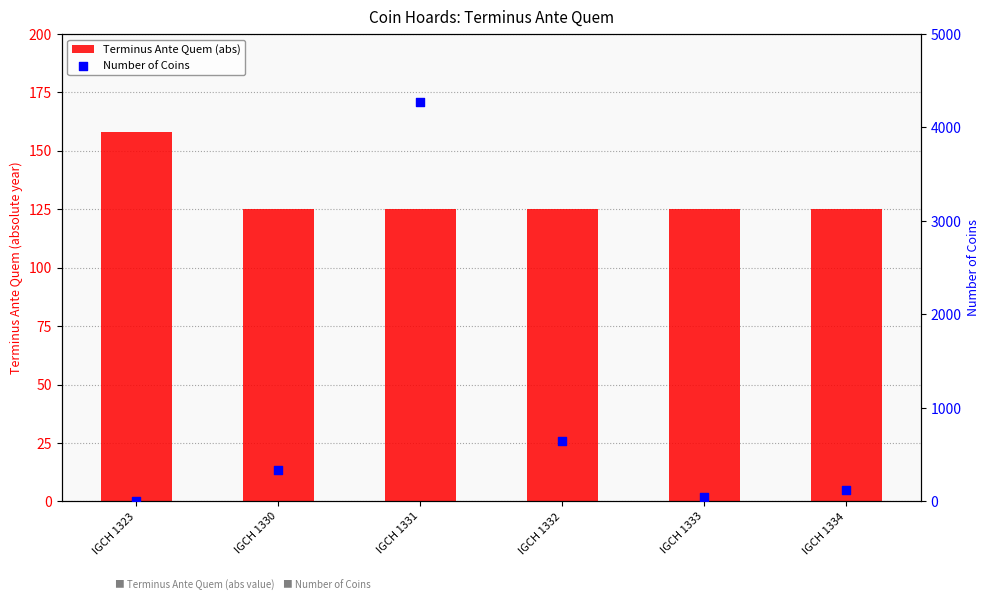

Which series contains the lowest Y value?

Number of Coins